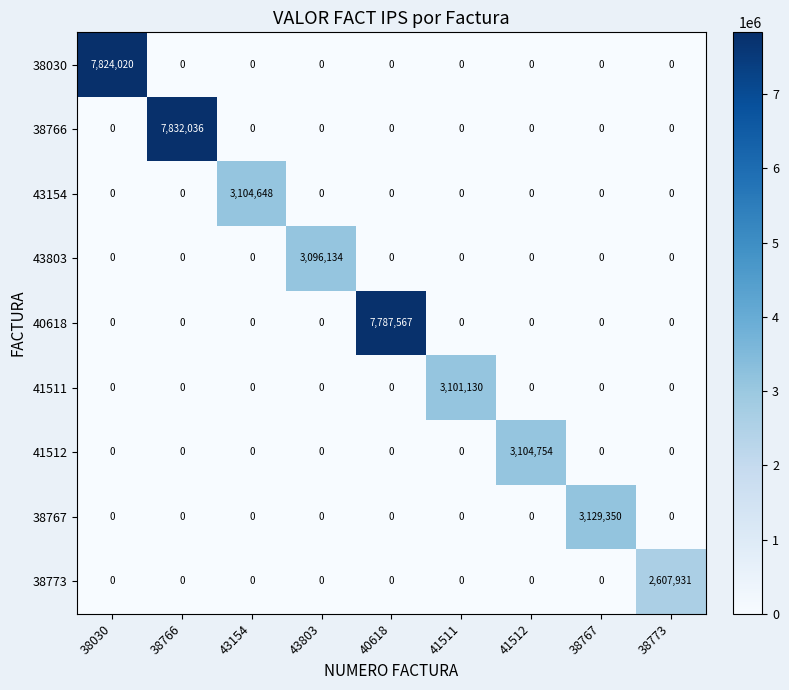

What is the difference between the maximum and second lowest values in the 43154 series?

3104648